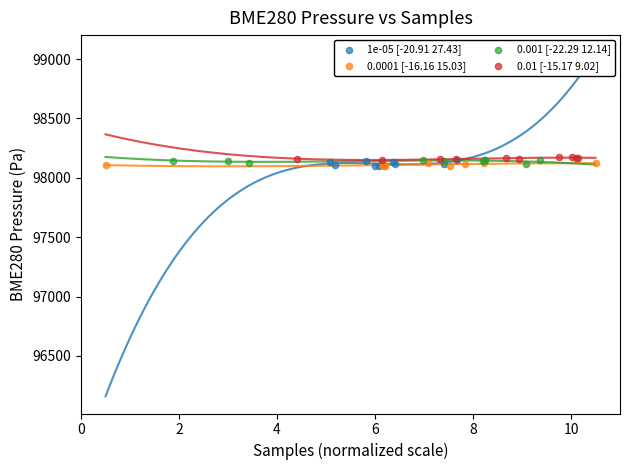

What are all the series names shown in the legend?

1e-05 [-20.91 27.43], 0.0001 [-16.16 15.03], 0.001 [-22.29 12.14], 0.01 [-15.17 9.02]